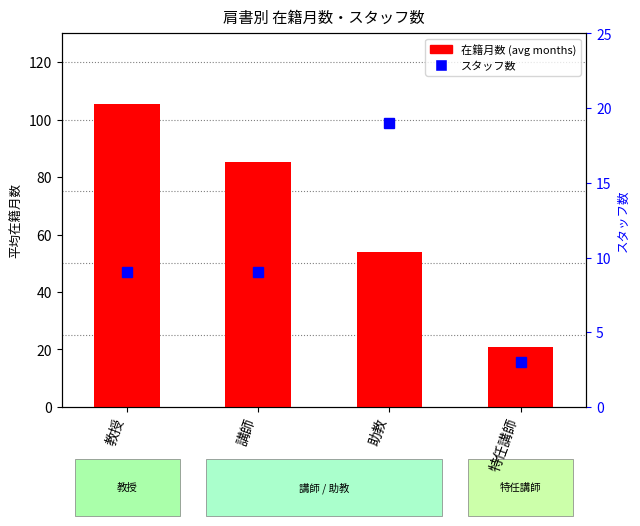

What is the difference between the values at 特任講師 and 助教?

32.9